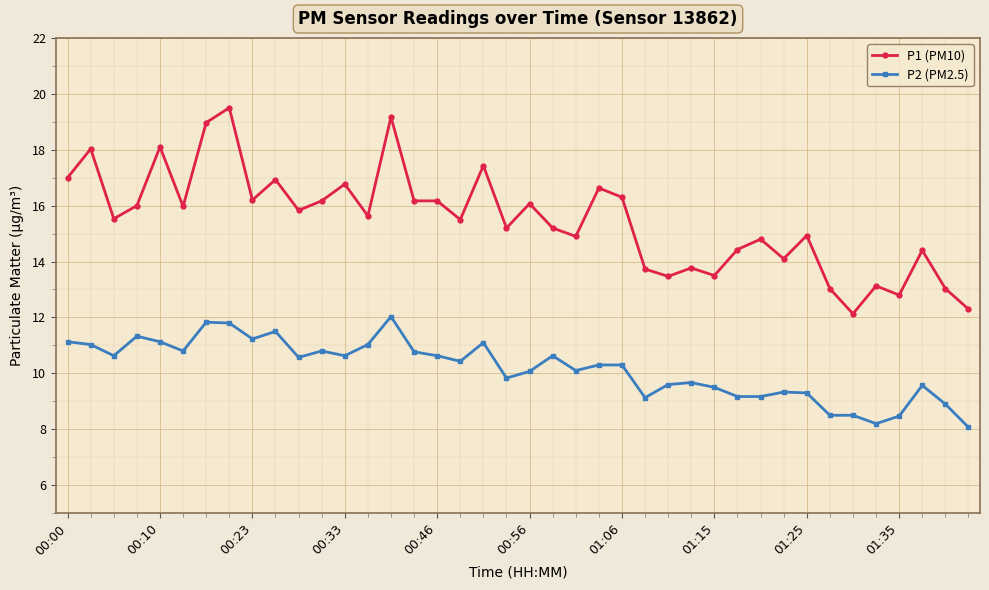

What is the smallest value displayed?

8.1